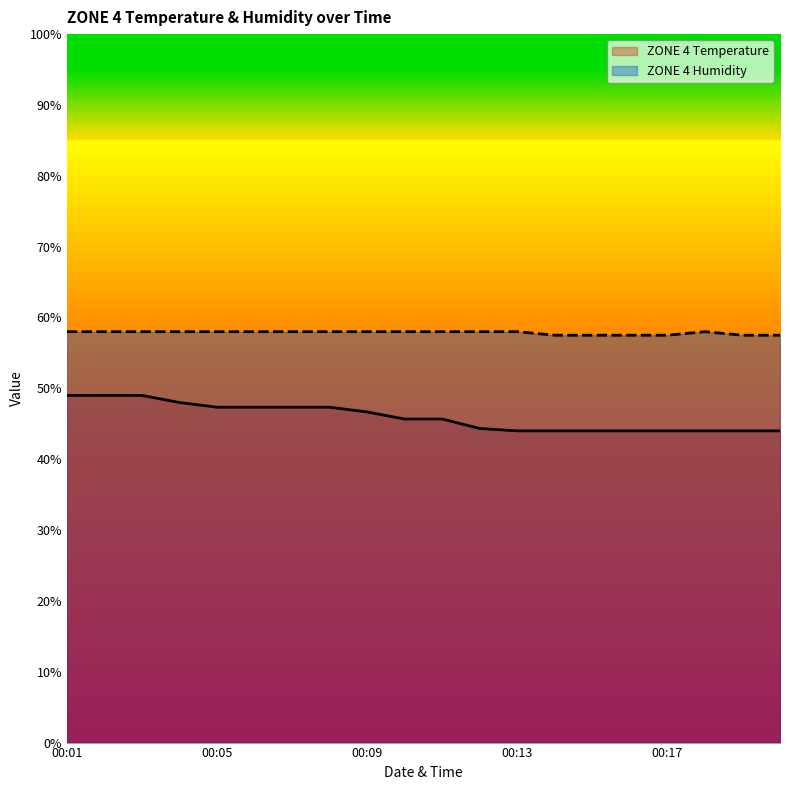

What is the difference between the maximum and minimum values in the ZONE 4 Temperature series?

5.0